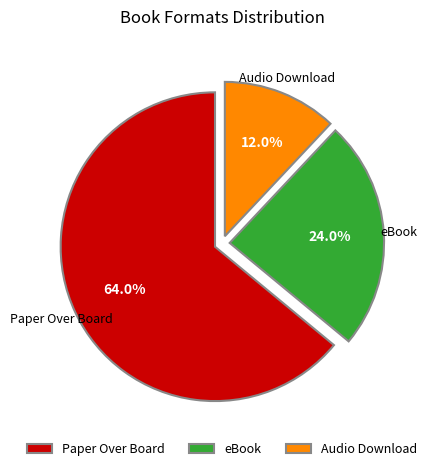

Which category accounts for the majority?

Paper Over Board